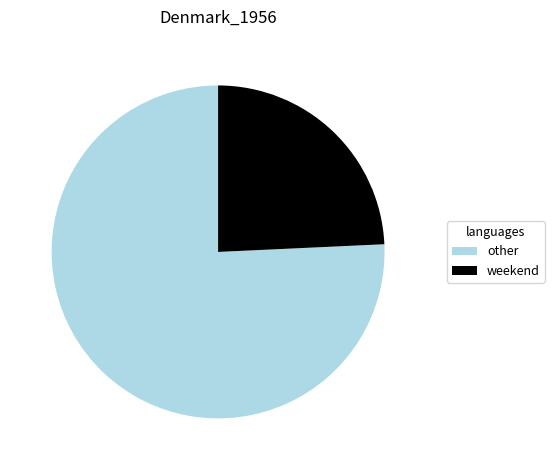

Is the sum of other and weekend greater than half?

Yes